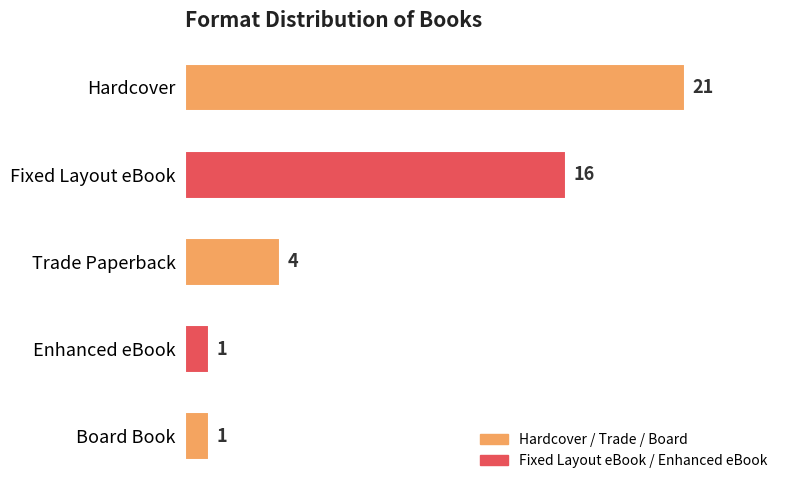

Does the chart contain any negative values?

No